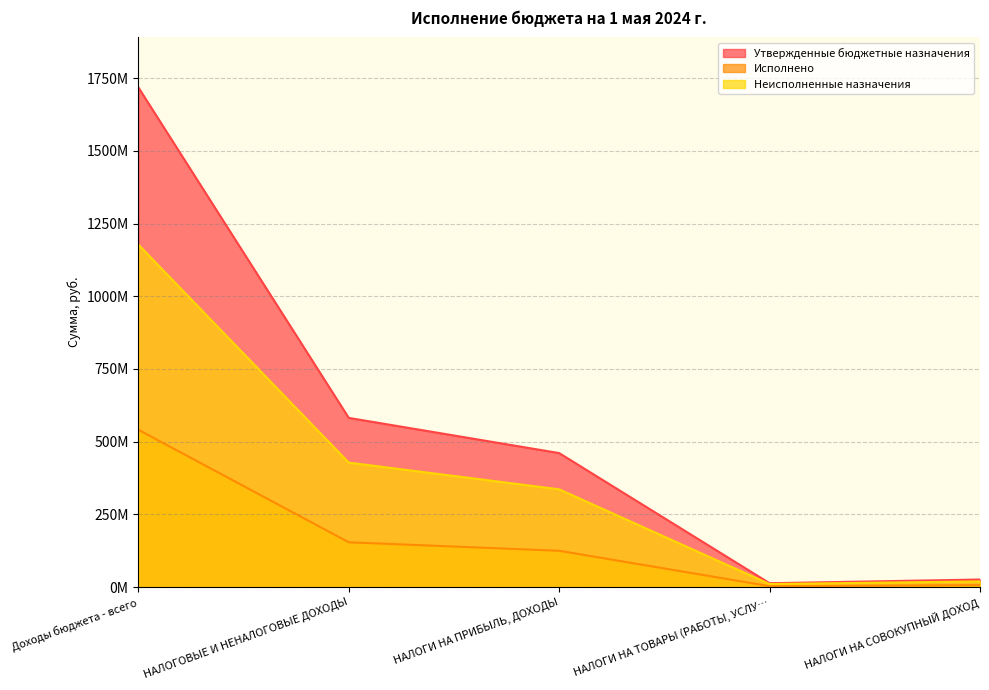

How many data points in Неисполненные назначения are above 336048740?

3